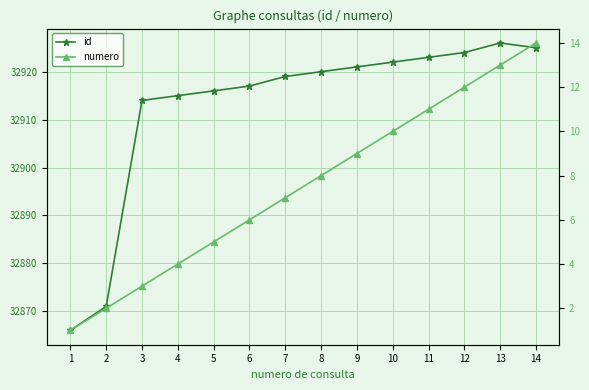

What is the value of the id point at the 12th from the left?

32924